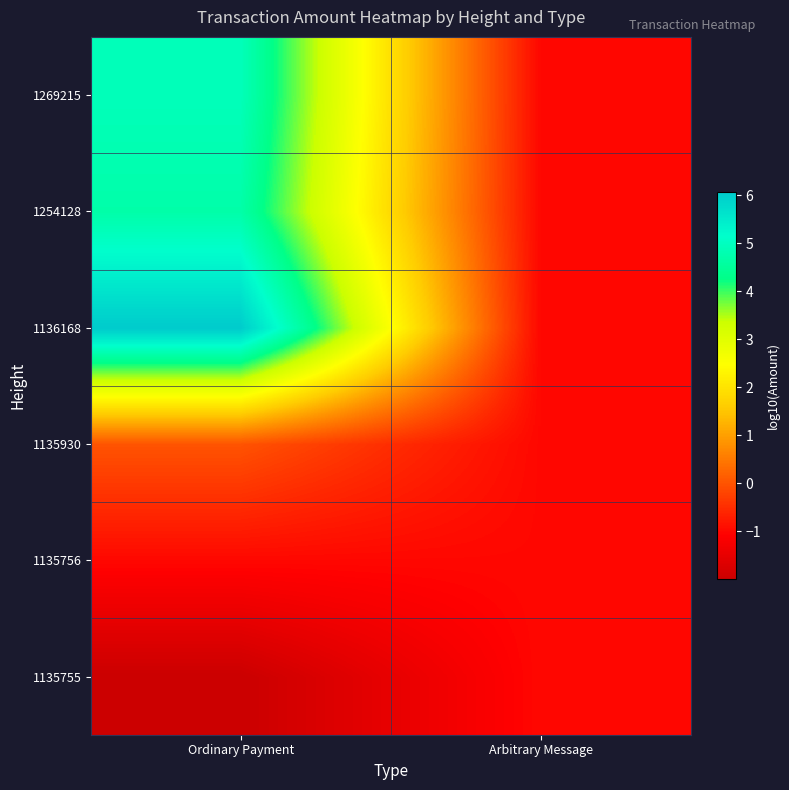

Reading left to right, what are all the values shown in this chart?

1135755: Ordinary Payment=-2.0	Arbitrary Message=-1.0
1135756: Ordinary Payment=-1.0	Arbitrary Message=-1.0
1135930: Ordinary Payment=0.0	Arbitrary Message=-1.0
1136168: Ordinary Payment=6.1	Arbitrary Message=-1.0
1254128: Ordinary Payment=4.7	Arbitrary Message=-1.0
1269215: Ordinary Payment=4.9	Arbitrary Message=-1.0